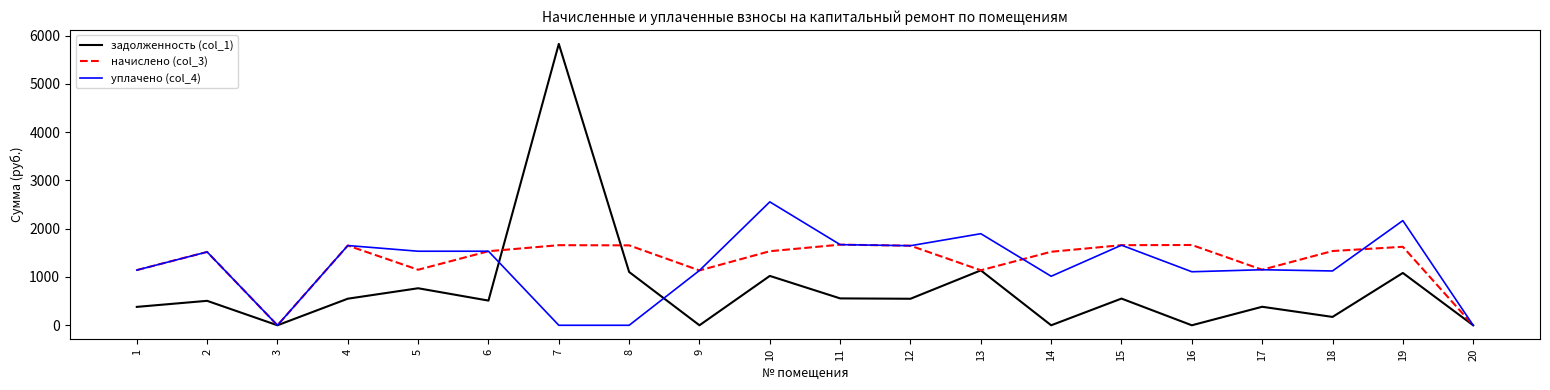

Does the chart have visible grid lines?

No